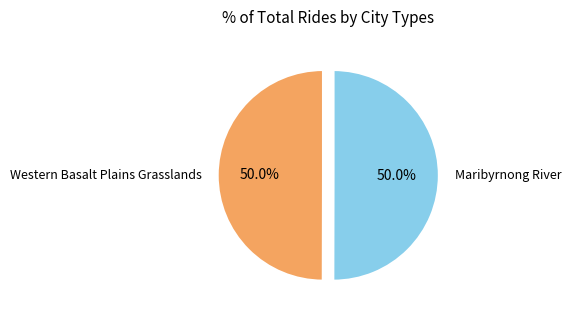

How many slices are in this pie chart?

2